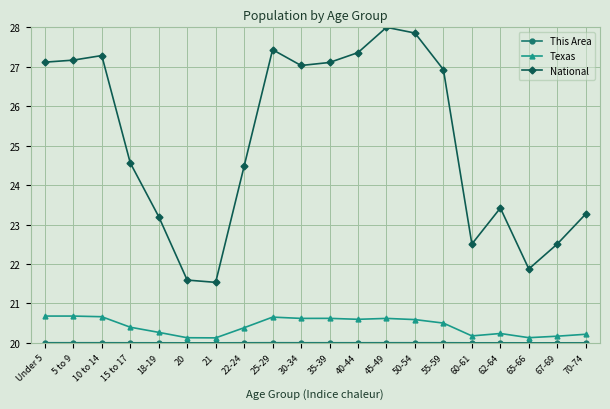

How many data points in National are above 26?

10